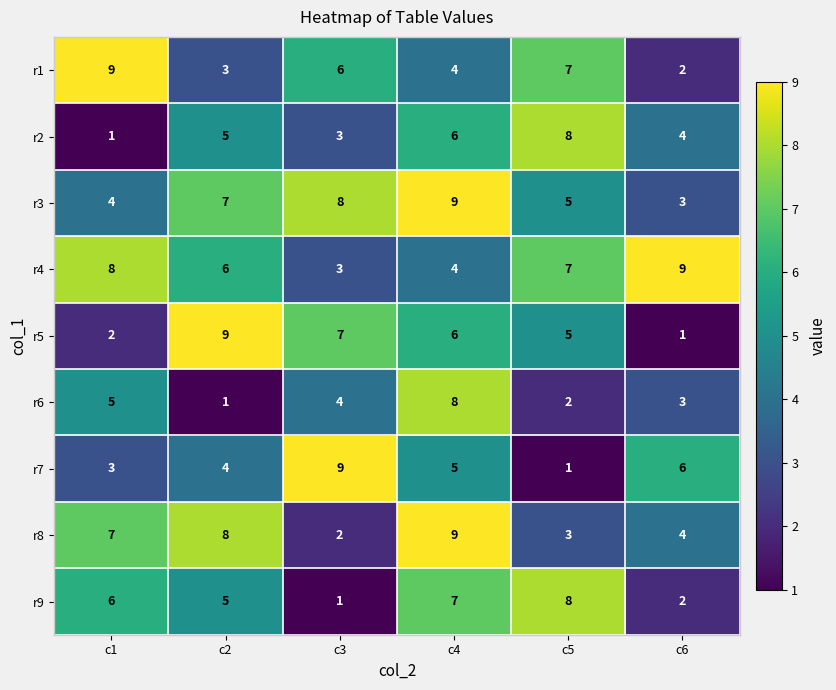

What is the difference between the r7 values at c2 and c3?

5